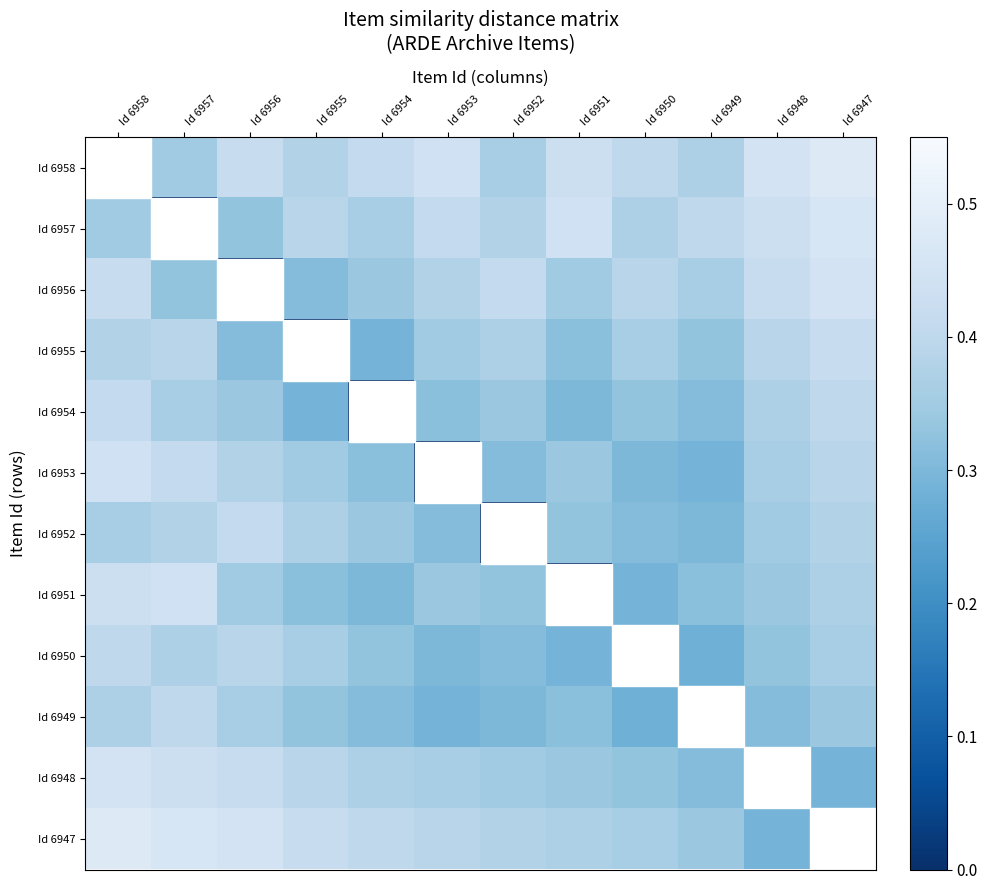

Reading left to right, extract all data points from this chart.

Id 6958: Id 6958=0.0	Id 6957=0.3	Id 6956=0.4	Id 6955=0.4	Id 6954=0.4	Id 6953=0.4	Id 6952=0.4	Id 6951=0.4	Id 6950=0.4	Id 6949=0.4	Id 6948=0.5	Id 6947=0.5
Id 6957: Id 6958=0.3	Id 6957=0.0	Id 6956=0.3	Id 6955=0.4	Id 6954=0.4	Id 6953=0.4	Id 6952=0.4	Id 6951=0.4	Id 6950=0.4	Id 6949=0.4	Id 6948=0.4	Id 6947=0.5
Id 6956: Id 6958=0.4	Id 6957=0.3	Id 6956=0.0	Id 6955=0.3	Id 6954=0.3	Id 6953=0.4	Id 6952=0.4	Id 6951=0.3	Id 6950=0.4	Id 6949=0.4	Id 6948=0.4	Id 6947=0.5
Id 6955: Id 6958=0.4	Id 6957=0.4	Id 6956=0.3	Id 6955=0.0	Id 6954=0.3	Id 6953=0.3	Id 6952=0.4	Id 6951=0.3	Id 6950=0.4	Id 6949=0.3	Id 6948=0.4	Id 6947=0.4
Id 6954: Id 6958=0.4	Id 6957=0.4	Id 6956=0.3	Id 6955=0.3	Id 6954=0.0	Id 6953=0.3	Id 6952=0.3	Id 6951=0.3	Id 6950=0.3	Id 6949=0.3	Id 6948=0.4	Id 6947=0.4
Id 6953: Id 6958=0.4	Id 6957=0.4	Id 6956=0.4	Id 6955=0.3	Id 6954=0.3	Id 6953=0.0	Id 6952=0.3	Id 6951=0.3	Id 6950=0.3	Id 6949=0.3	Id 6948=0.4	Id 6947=0.4
Id 6952: Id 6958=0.4	Id 6957=0.4	Id 6956=0.4	Id 6955=0.4	Id 6954=0.3	Id 6953=0.3	Id 6952=0.0	Id 6951=0.3	Id 6950=0.3	Id 6949=0.3	Id 6948=0.3	Id 6947=0.4
Id 6951: Id 6958=0.4	Id 6957=0.4	Id 6956=0.3	Id 6955=0.3	Id 6954=0.3	Id 6953=0.3	Id 6952=0.3	Id 6951=0.0	Id 6950=0.3	Id 6949=0.3	Id 6948=0.3	Id 6947=0.4
Id 6950: Id 6958=0.4	Id 6957=0.4	Id 6956=0.4	Id 6955=0.4	Id 6954=0.3	Id 6953=0.3	Id 6952=0.3	Id 6951=0.3	Id 6950=0.0	Id 6949=0.3	Id 6948=0.3	Id 6947=0.4
Id 6949: Id 6958=0.4	Id 6957=0.4	Id 6956=0.4	Id 6955=0.3	Id 6954=0.3	Id 6953=0.3	Id 6952=0.3	Id 6951=0.3	Id 6950=0.3	Id 6949=0.0	Id 6948=0.3	Id 6947=0.3
Id 6948: Id 6958=0.5	Id 6957=0.4	Id 6956=0.4	Id 6955=0.4	Id 6954=0.4	Id 6953=0.4	Id 6952=0.3	Id 6951=0.3	Id 6950=0.3	Id 6949=0.3	Id 6948=0.0	Id 6947=0.3
Id 6947: Id 6958=0.5	Id 6957=0.5	Id 6956=0.5	Id 6955=0.4	Id 6954=0.4	Id 6953=0.4	Id 6952=0.4	Id 6951=0.4	Id 6950=0.4	Id 6949=0.3	Id 6948=0.3	Id 6947=0.0